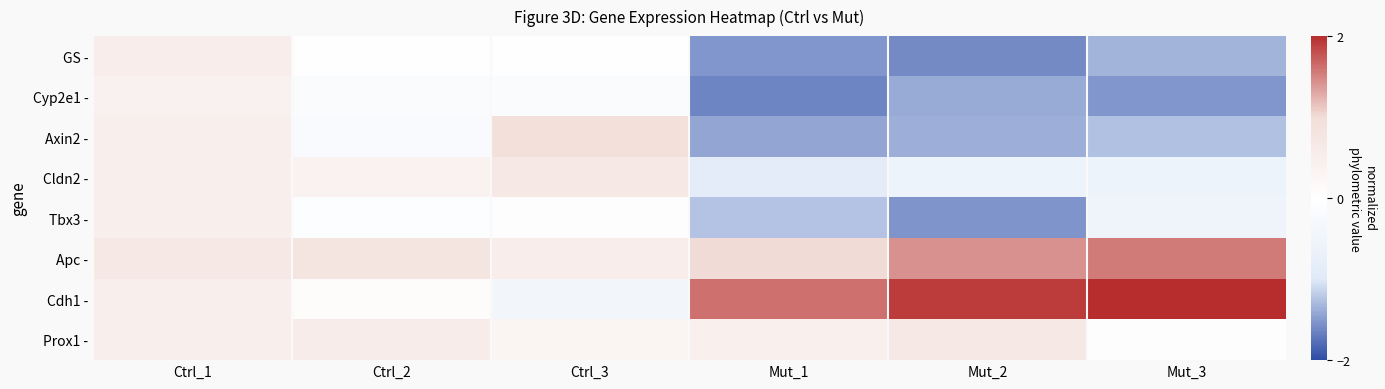

What is the minimum value shown in the chart?

-1.6